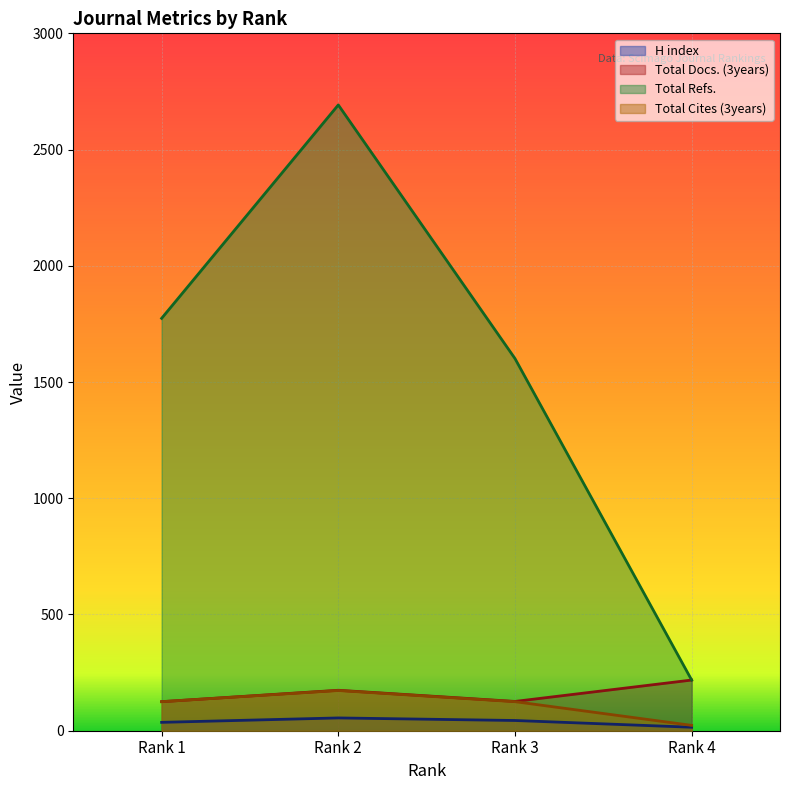

True or false: Total Docs. (3years) and H index cross at least once.

False